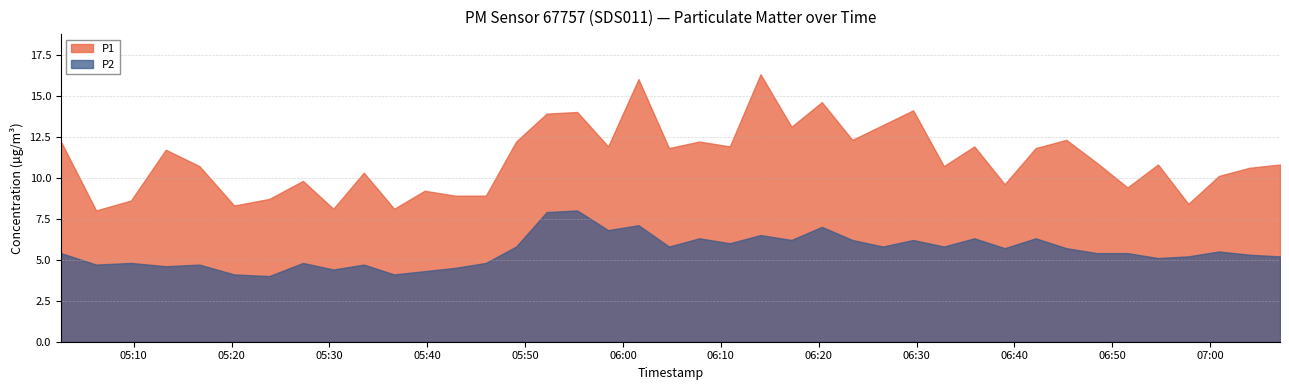

What value does the P1 series have at 2023-11-21T05:30:24?

8.1